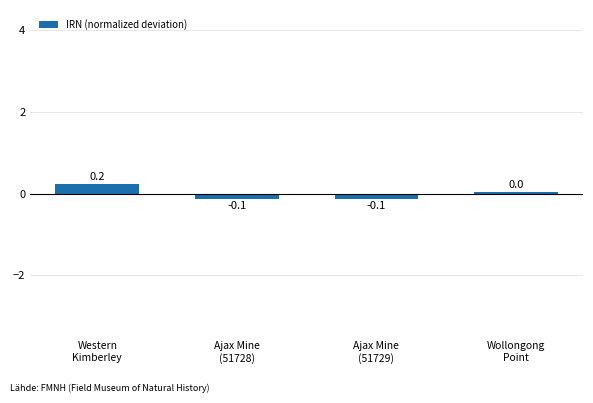

What is the smallest value displayed?

-0.1